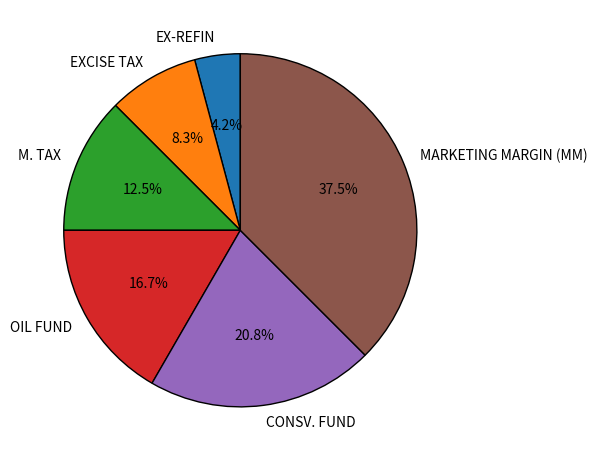

Is the sum of EXCISE TAX and M. TAX greater than half?

No